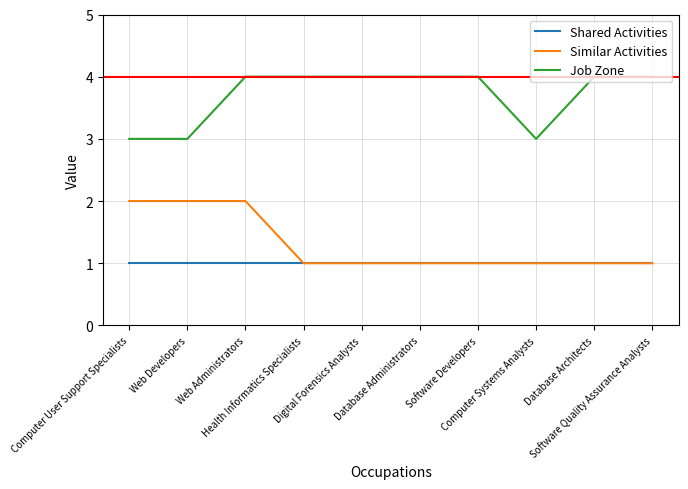

Which series has the largest total across all categories?

Job Zone